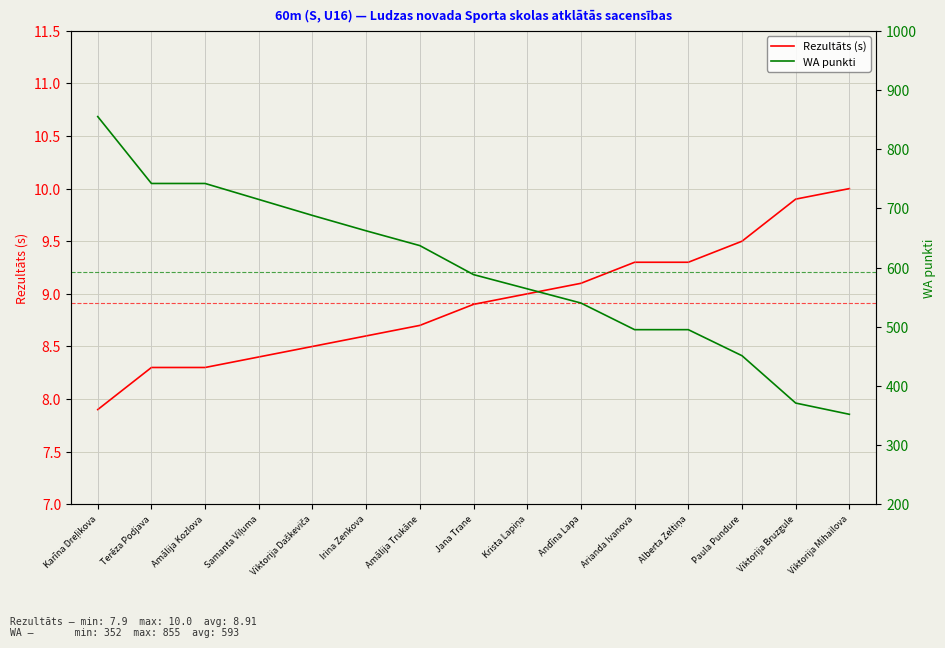

Which series has the widest spread of values?

WA punkti